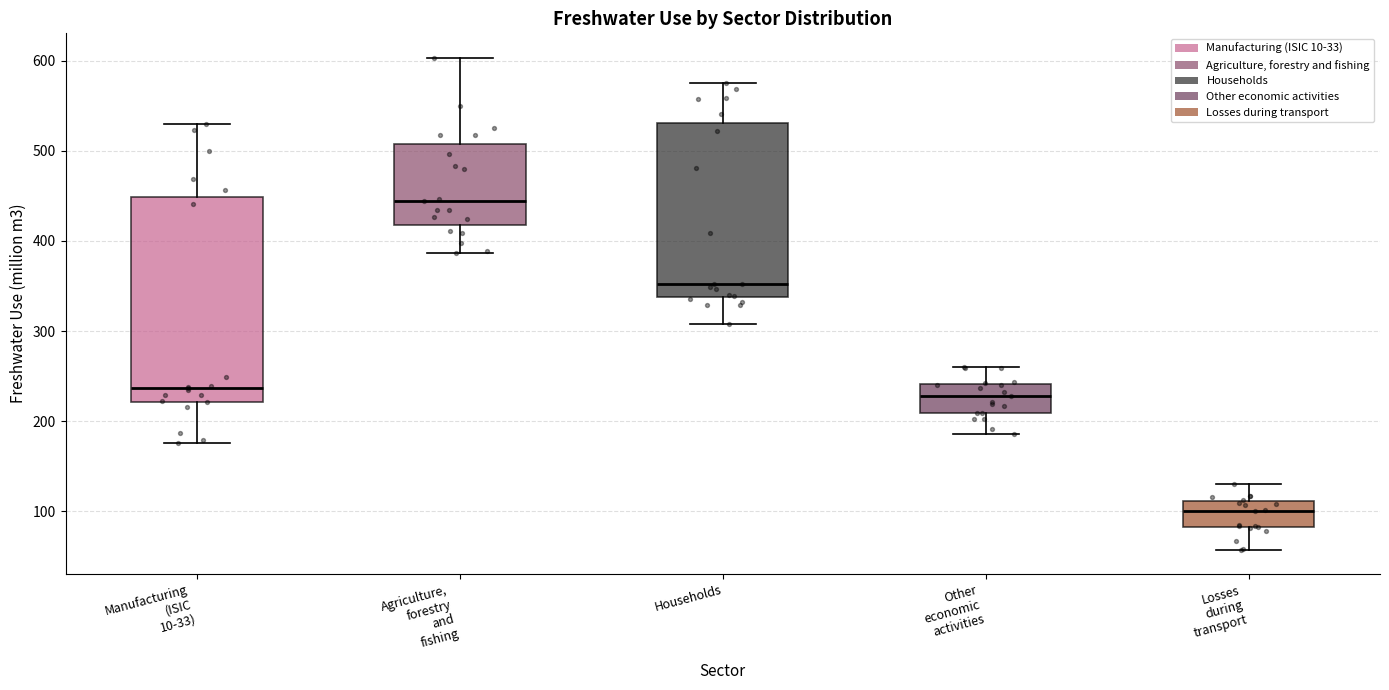

Reading left to right, transcribe this box plot: for each box, give where its median line is, the range the box spans, and where its two whiskers end, as read against the y-axis. The values are not printed on the chart, so give them approximately, as read against the axis.

Manufacturing (ISIC 10-33): median 240, box 220 to 450, whiskers 180 to 530
Agriculture, forestry and fishing: median 440, box 420 to 510, whiskers 390 to 600
Households: median 350, box 340 to 530, whiskers 310 to 580
Other economic activities: median 230, box 210 to 240, whiskers 190 to 260
Losses during transport: median 100, box 80 to 110, whiskers 60 to 130